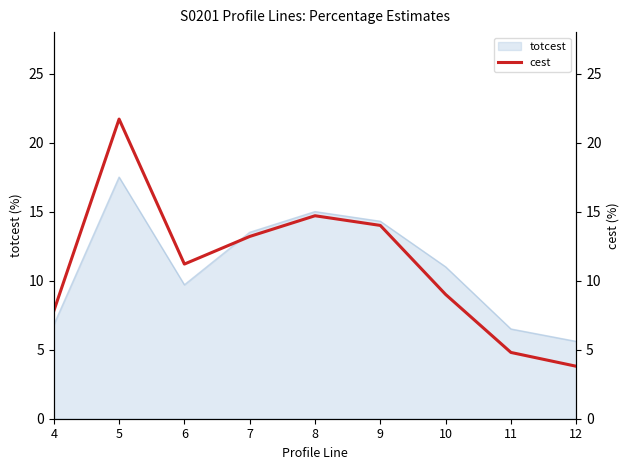

Between 11 and 10, which is larger?

10